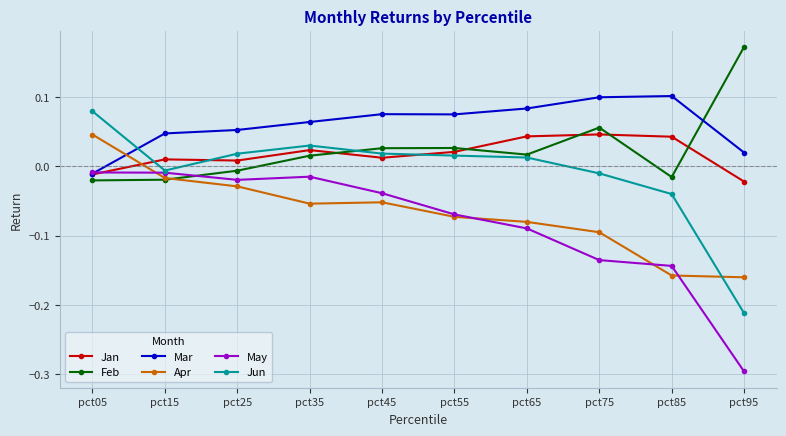

Which series changed the most between pct85 and pct95?

Feb